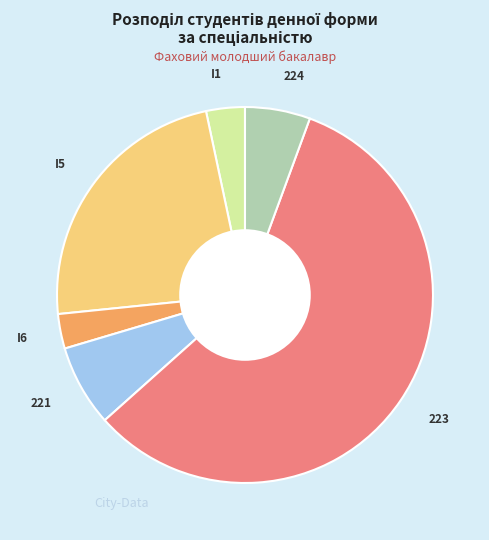

Is there a majority slice in this chart?

Yes